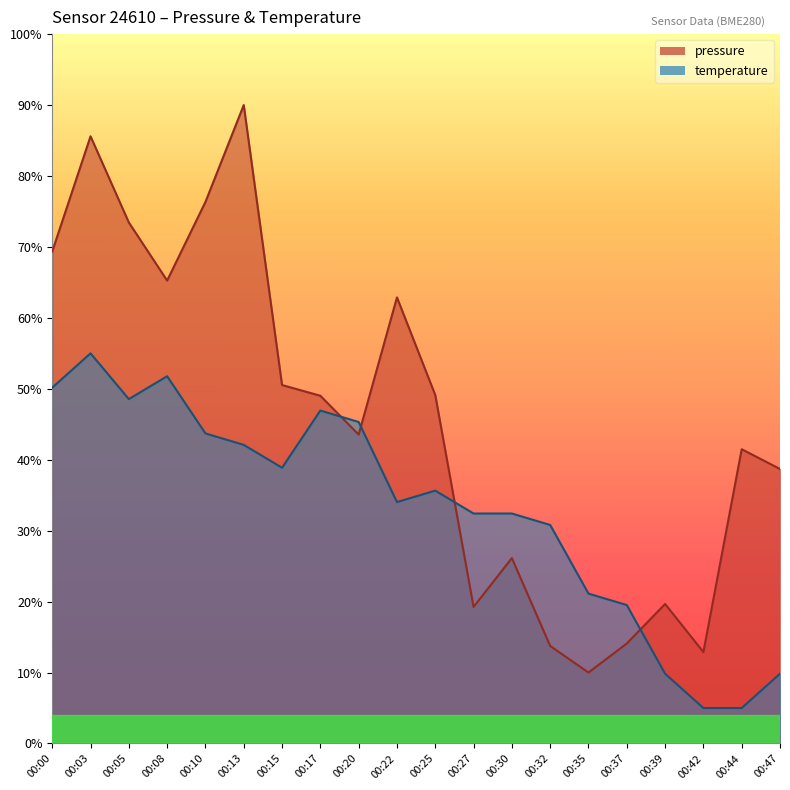

What is the value of the temperature point at the 19th from the left?

0.1